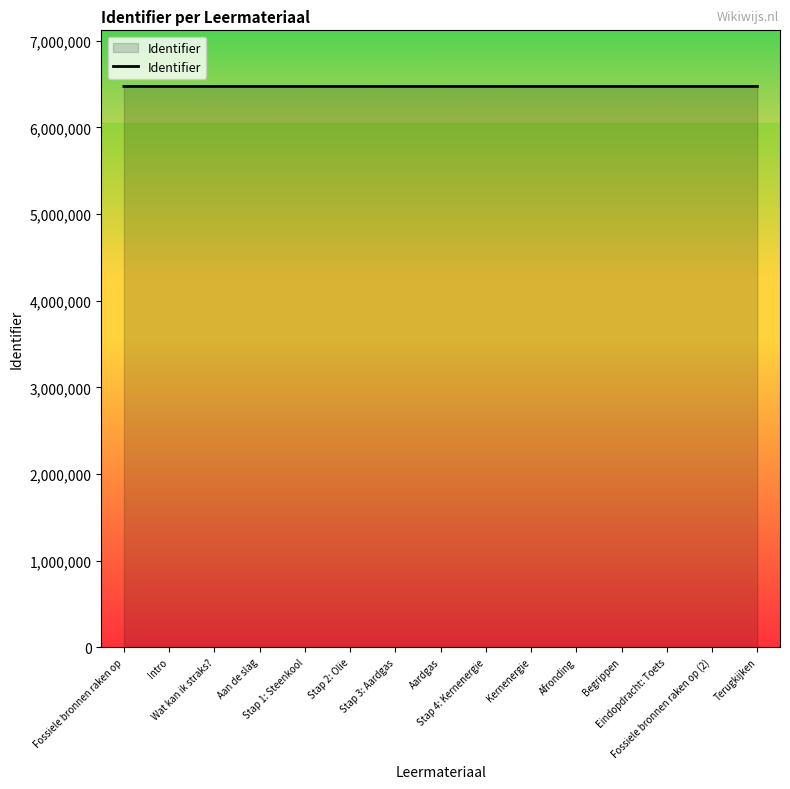

What is the minimum value shown in the chart?

6474002